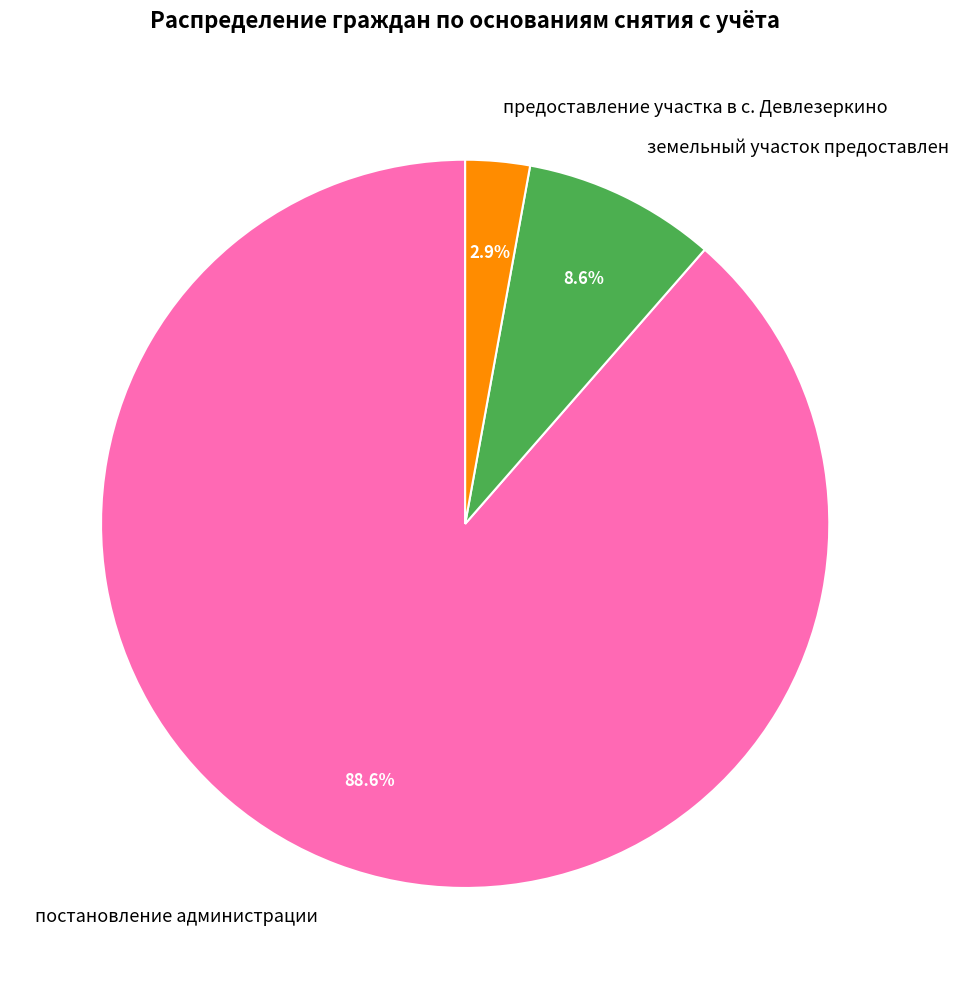

Rank the categories by value from highest to lowest.

постановление администрации, земельный участок предоставлен, предоставление участка в с. Девлезеркино